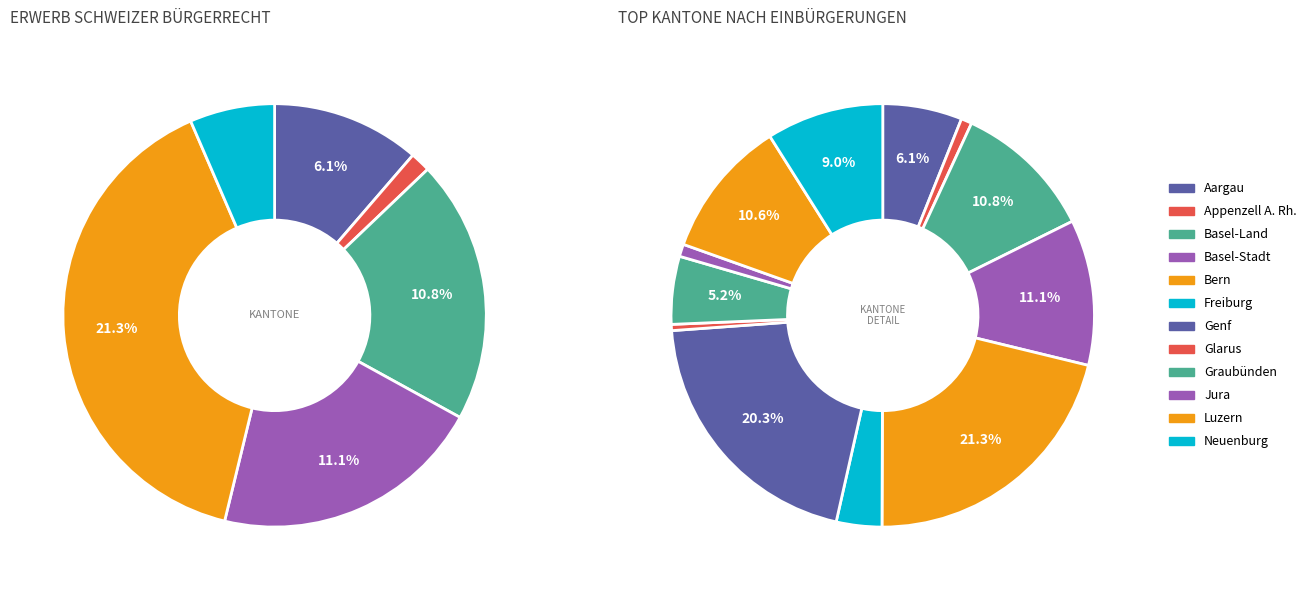

True or false: Neuenburg accounts for 9% of the total.

True